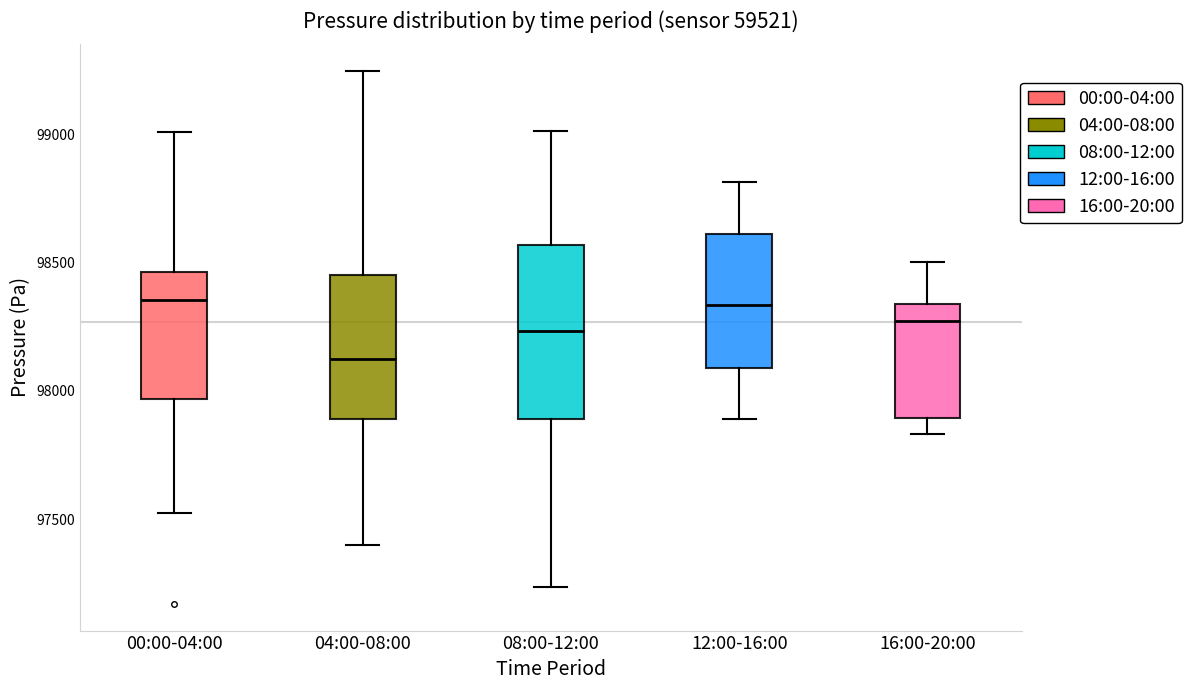

Reading left to right, transcribe this box plot: for each box, give where its median line is, the range the box spans, and where its two whiskers end, as read against the y-axis. The values are not printed on the chart, so give them approximately, as read against the axis.

00:00-04:00: median 98350, box 97950 to 98450, whiskers 97550 to 99000
04:00-08:00: median 98100, box 97900 to 98450, whiskers 97400 to 99250
08:00-12:00: median 98250, box 97900 to 98550, whiskers 97250 to 99000
12:00-16:00: median 98350, box 98100 to 98600, whiskers 97900 to 98800
16:00-20:00: median 98250, box 97900 to 98350, whiskers 97850 to 98500